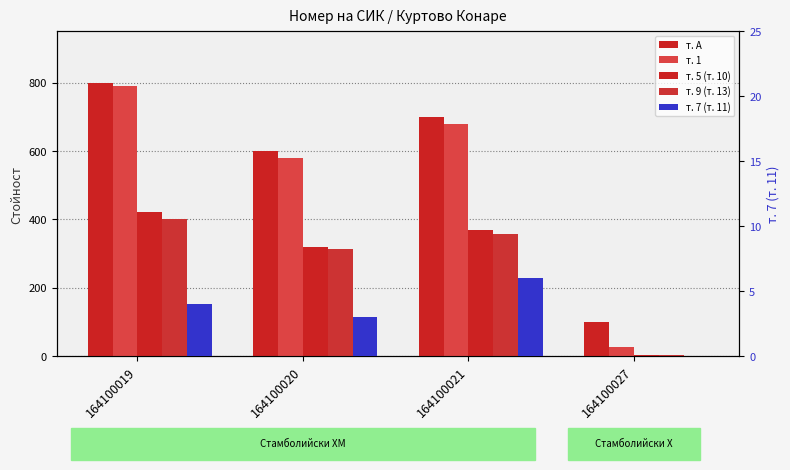

Rank the series at 164100019 from lowest to highest value.

т. 7 (т. 11), т. 9 (т. 13), т. 5 (т. 10), т. 1, т. А